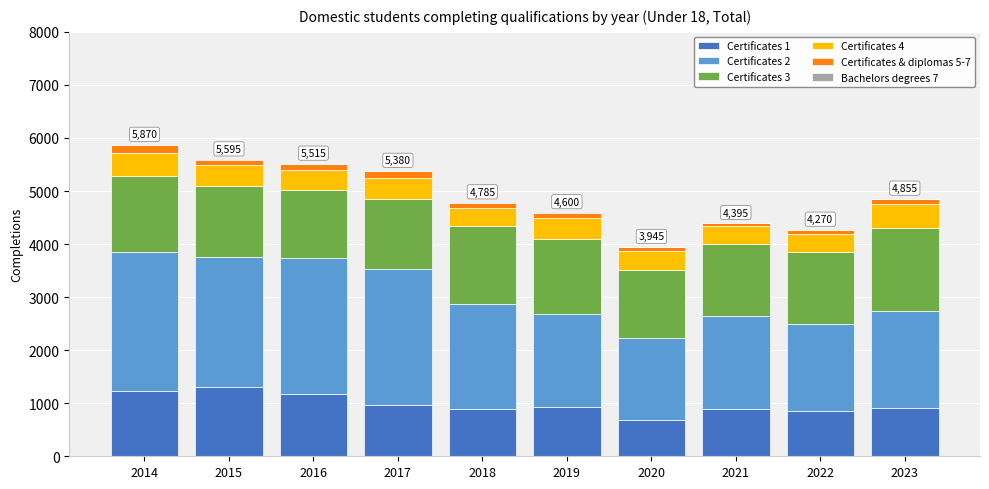

How many distinct data groups are displayed?

6